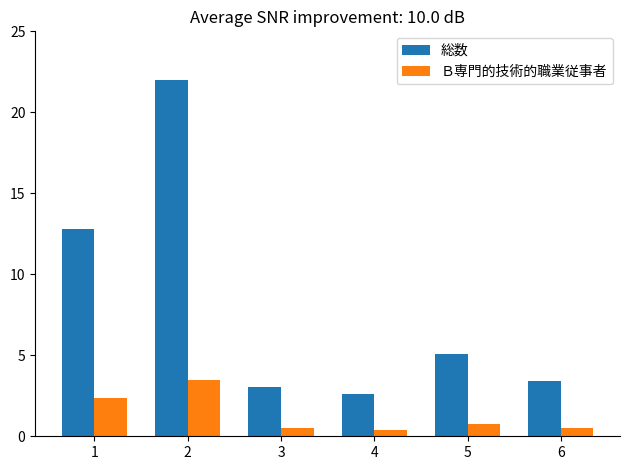

Reading right to left, extract all data points from this chart.

総数: 6=3.4	5=5.1	4=2.6	3=3.0	2=22.0	1=12.8
Ｂ専門的技術的職業従事者: 6=0.5	5=0.8	4=0.4	3=0.5	2=3.5	1=2.4